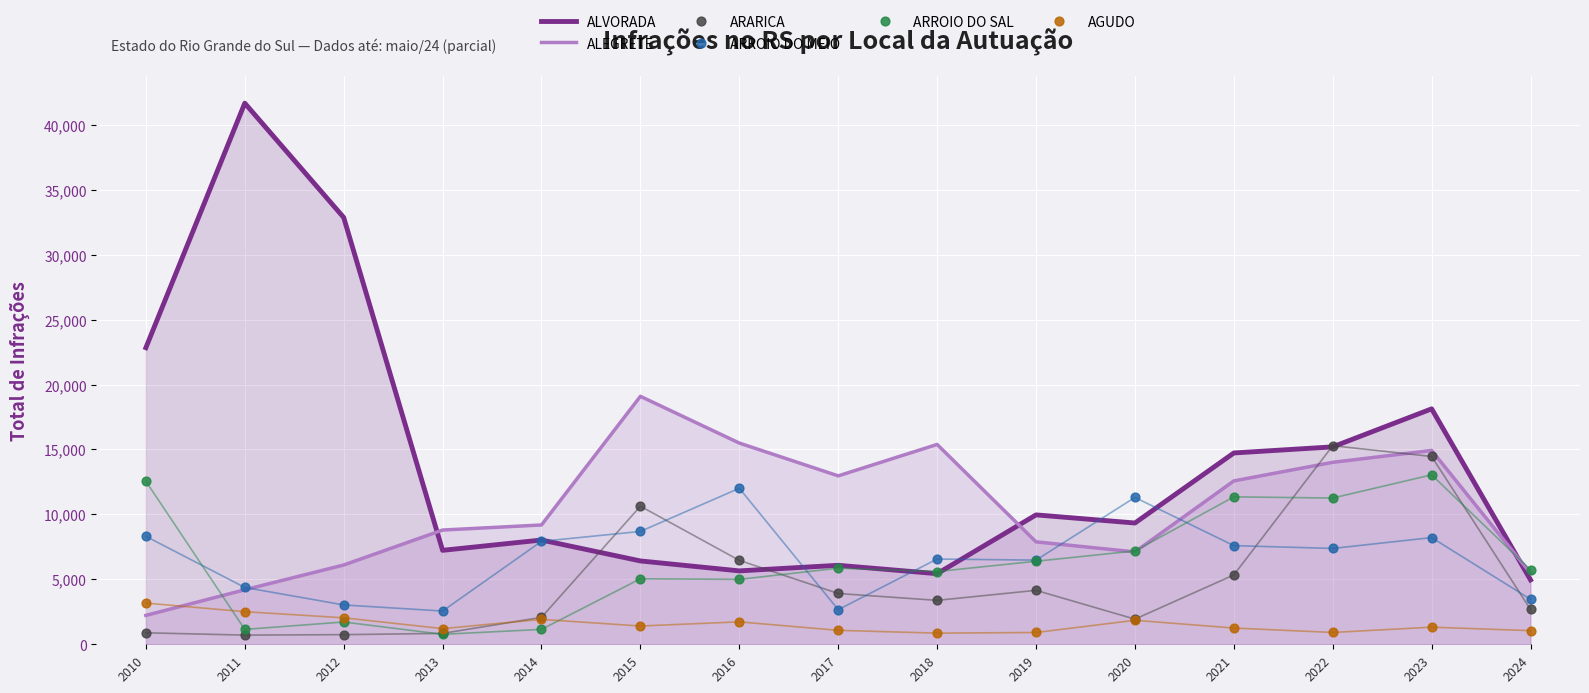

Which series has the largest total across all categories?

ALVORADA